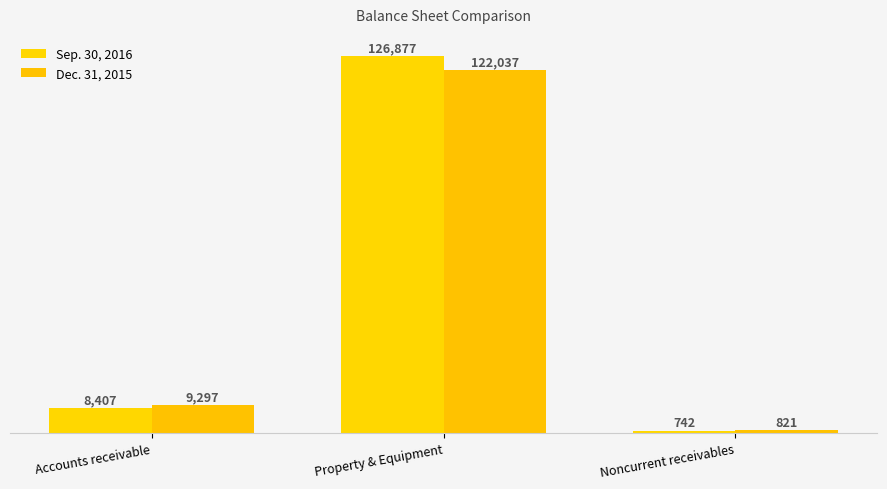

What is the label of the 3rd bar from the left?

Noncurrent receivables